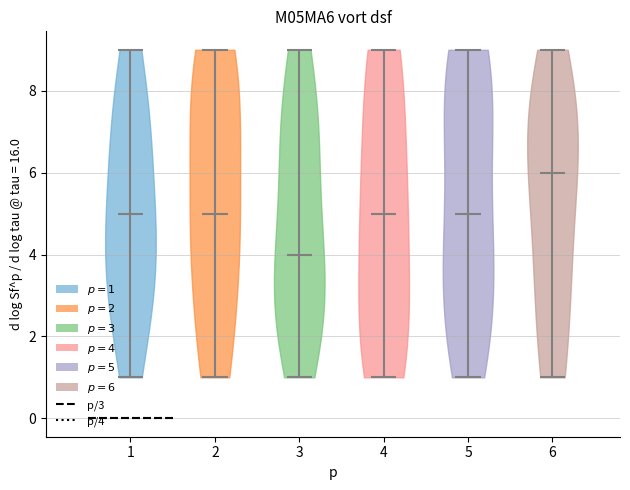

What is the highest point the violin at x = 5 reaches on the y-axis? The values are not printed on the chart, so give them approximately, as read against the axis.

9